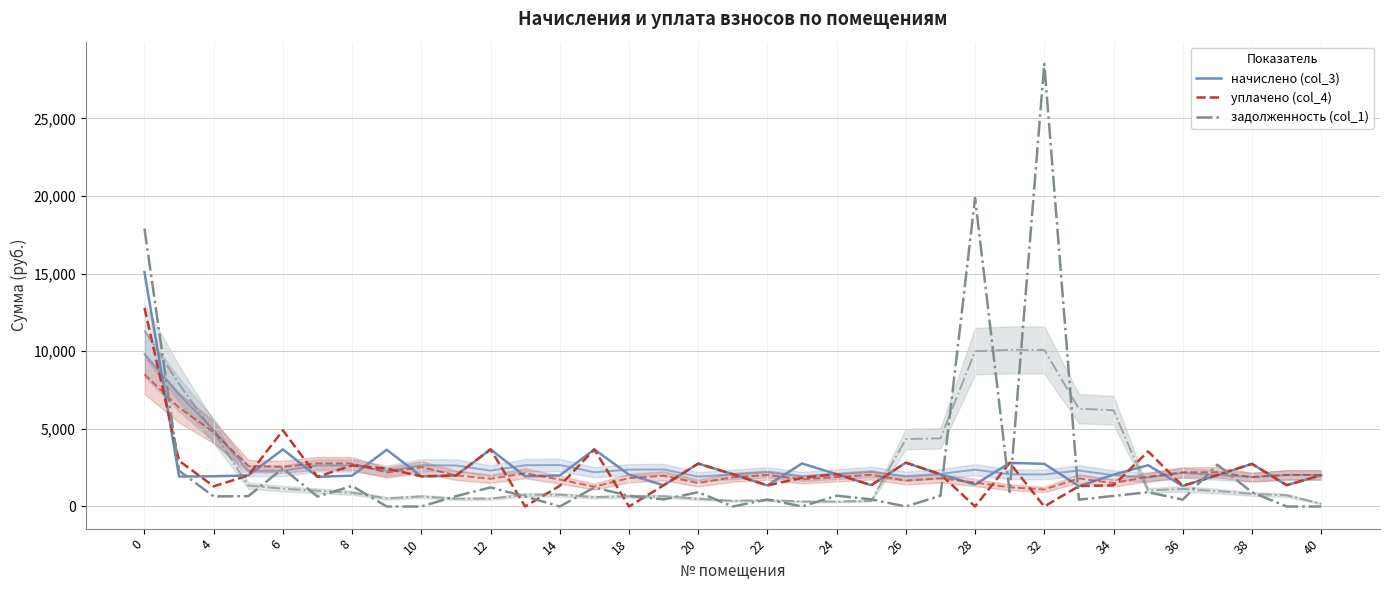

How many lines are shown in the chart?

3